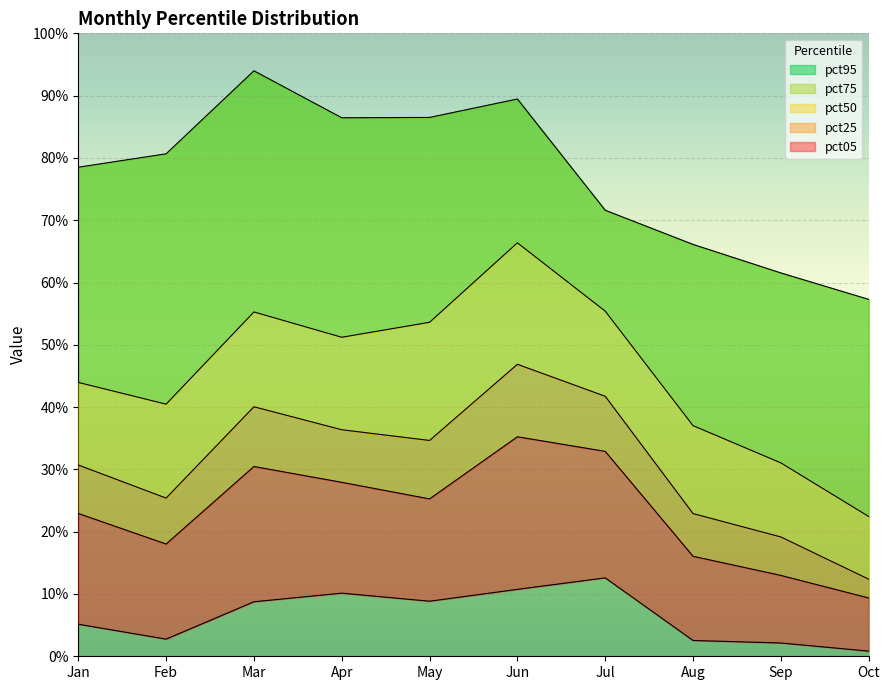

What is the difference between the highest and lowest values at May?

0.8